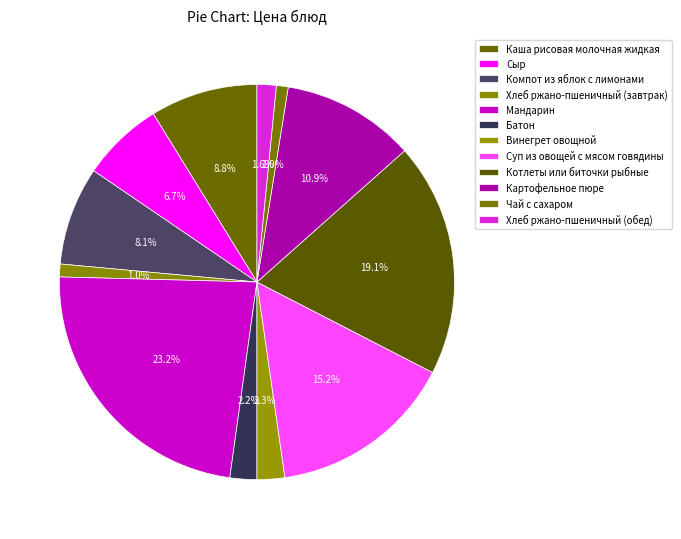

Count the number of slices in the pie.

12